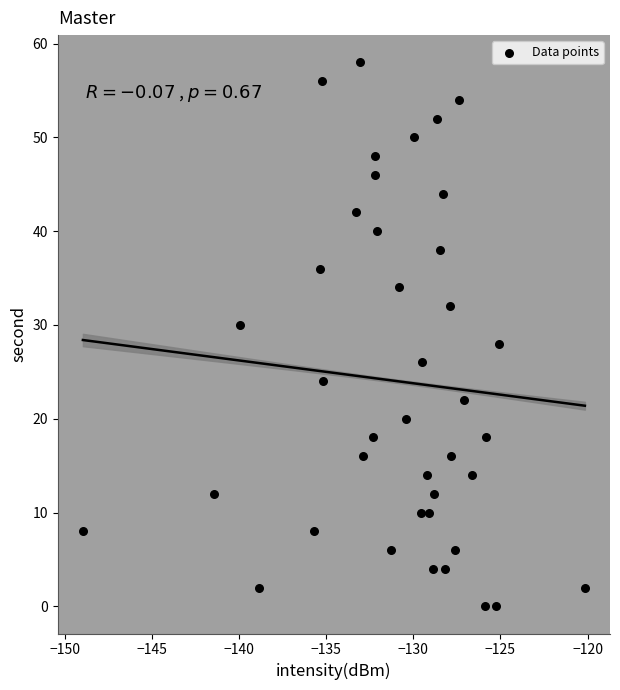

What is the range of Y values (max minus min)?

58